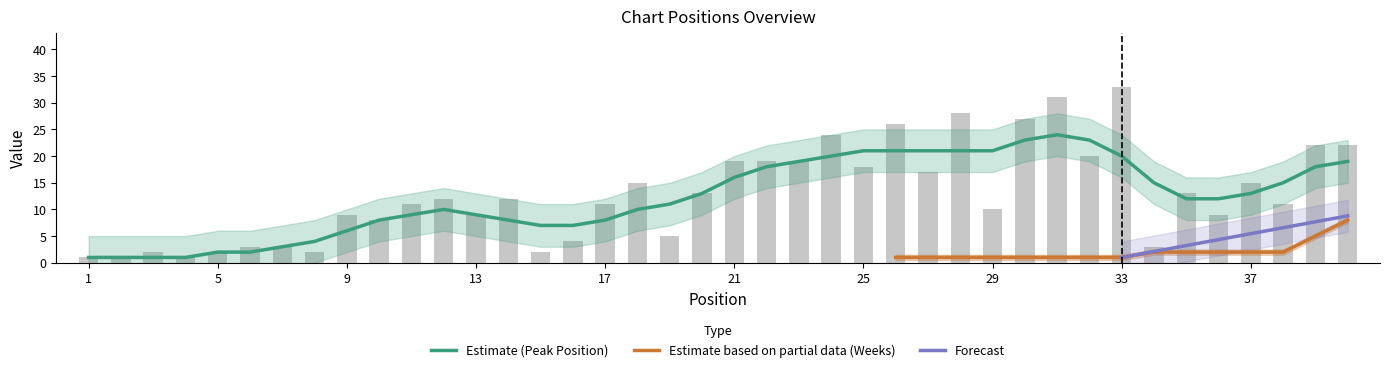

Between 25 and 17, which is larger?

25